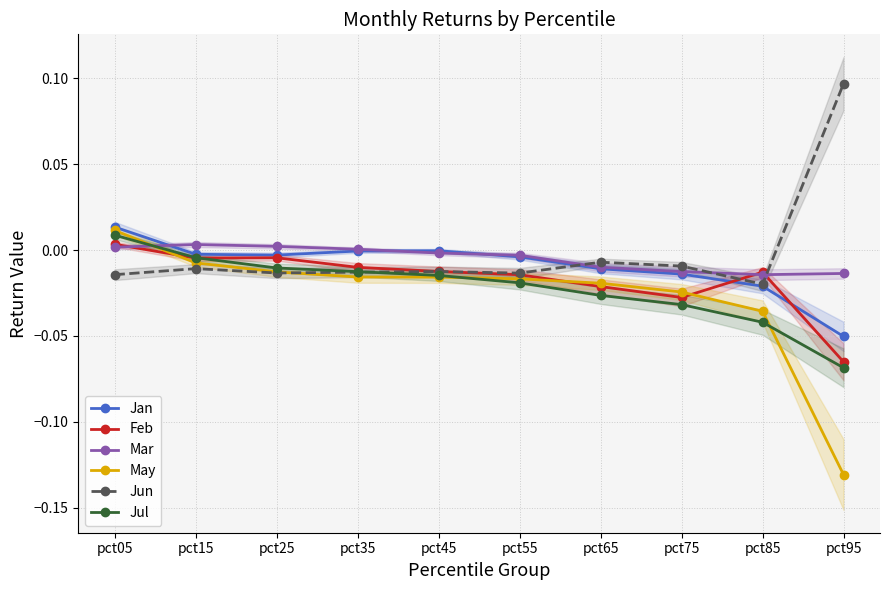

List the labels in order of Feb value, largest first.

pct05, pct25, pct15, pct35, pct45, pct85, pct55, pct65, pct75, pct95